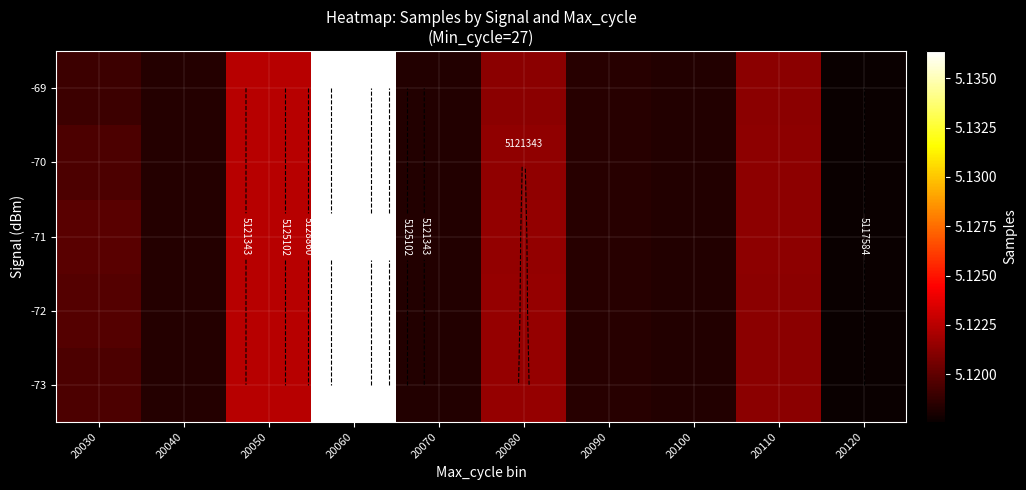

How many distinct data groups are displayed?

5